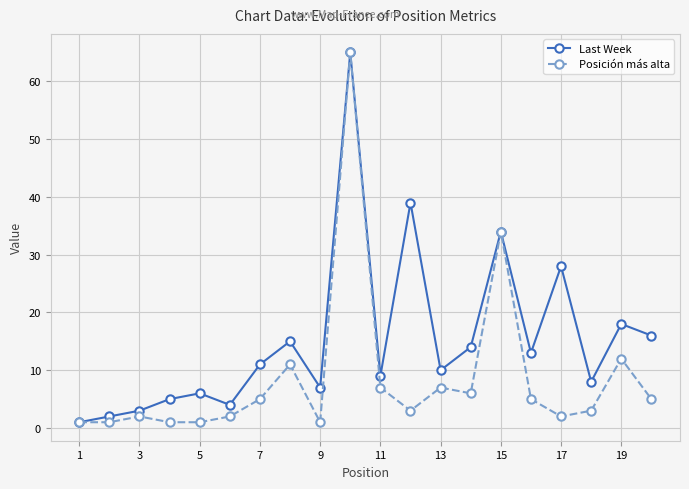

True or false: Posición más alta has more than 0 interior local peaks.

True